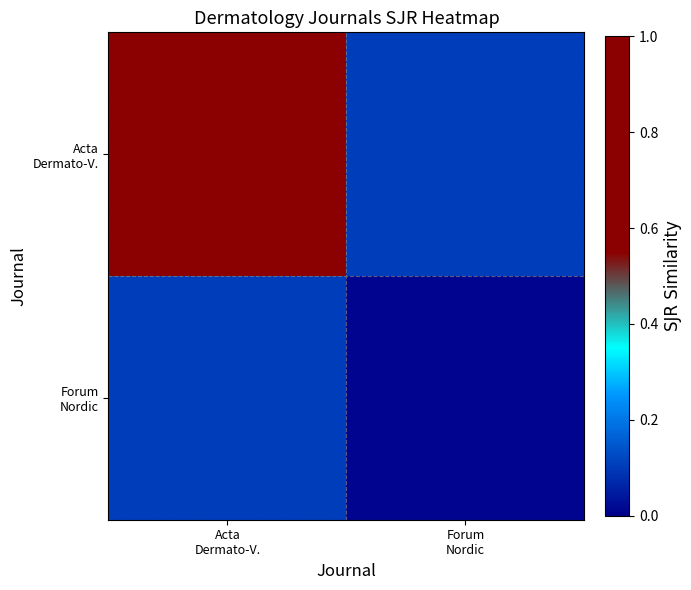

At Forum Nordic, list the series in order from smallest to largest.

Forum Nordic, Acta Dermato-V.